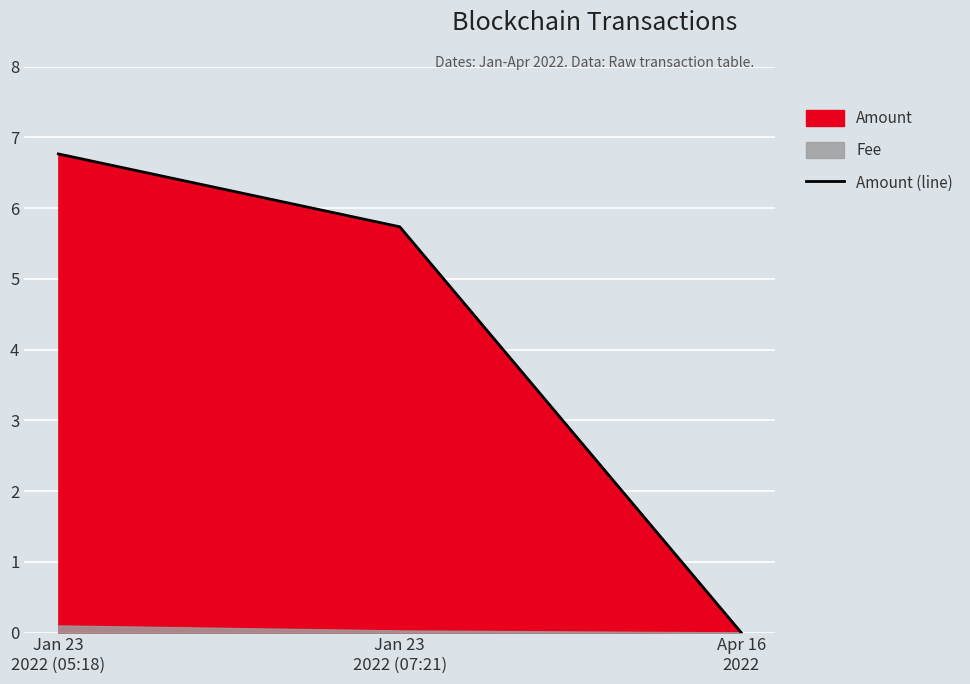

What is the sum of the values at Apr 16
2022 and Jan 23
2022 (07:21)?

5.7